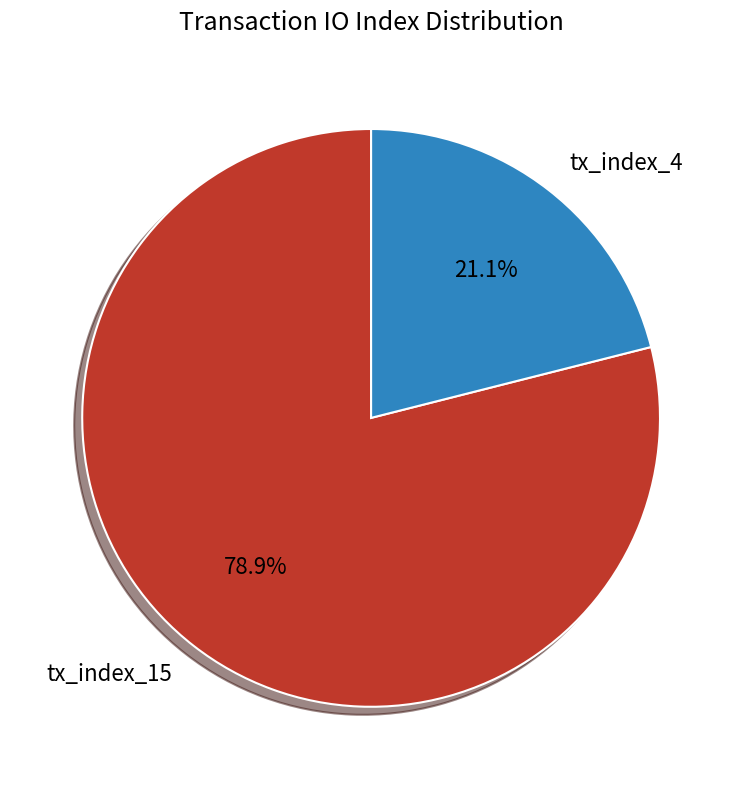

Which category has the biggest portion of the pie?

tx_index_15